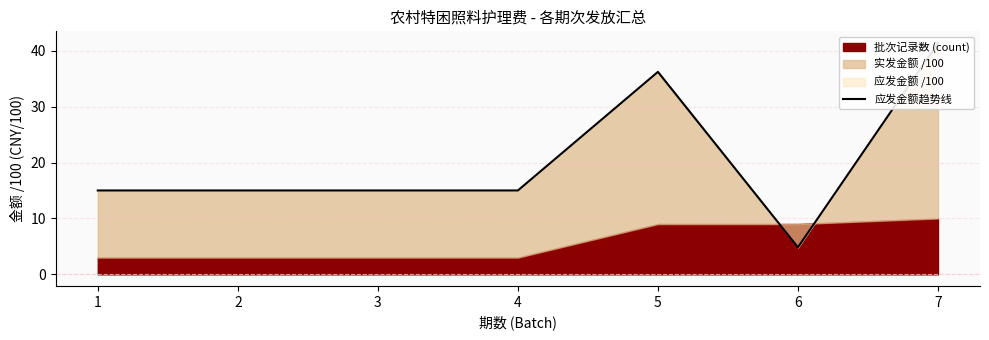

Reading right to left, extract all data points from this chart.

7=41.4	6=4.8	5=36.2	4=15.0	3=15.0	2=15.0	1=15.0